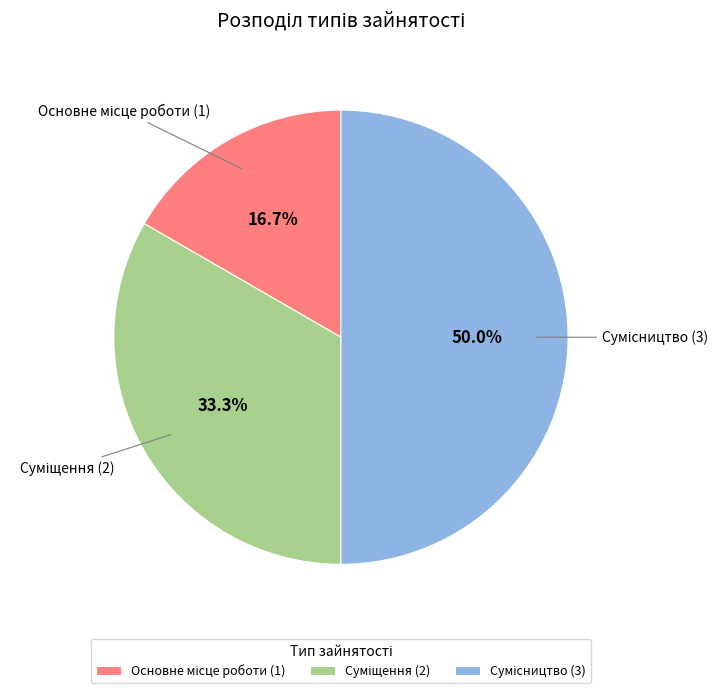

What is the change in value from Основне місце роботи to Суміщення?

+1